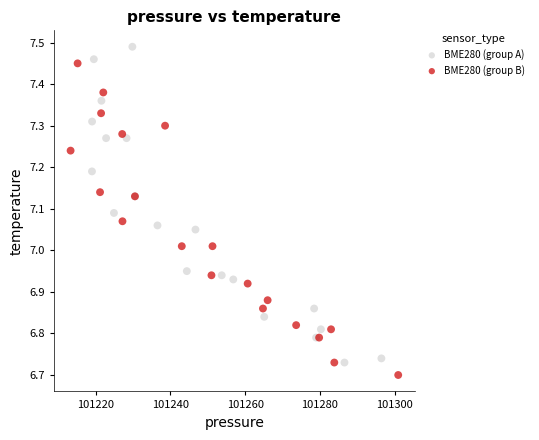

Which series has the largest Y range (max minus min)?

BME280 (group A)